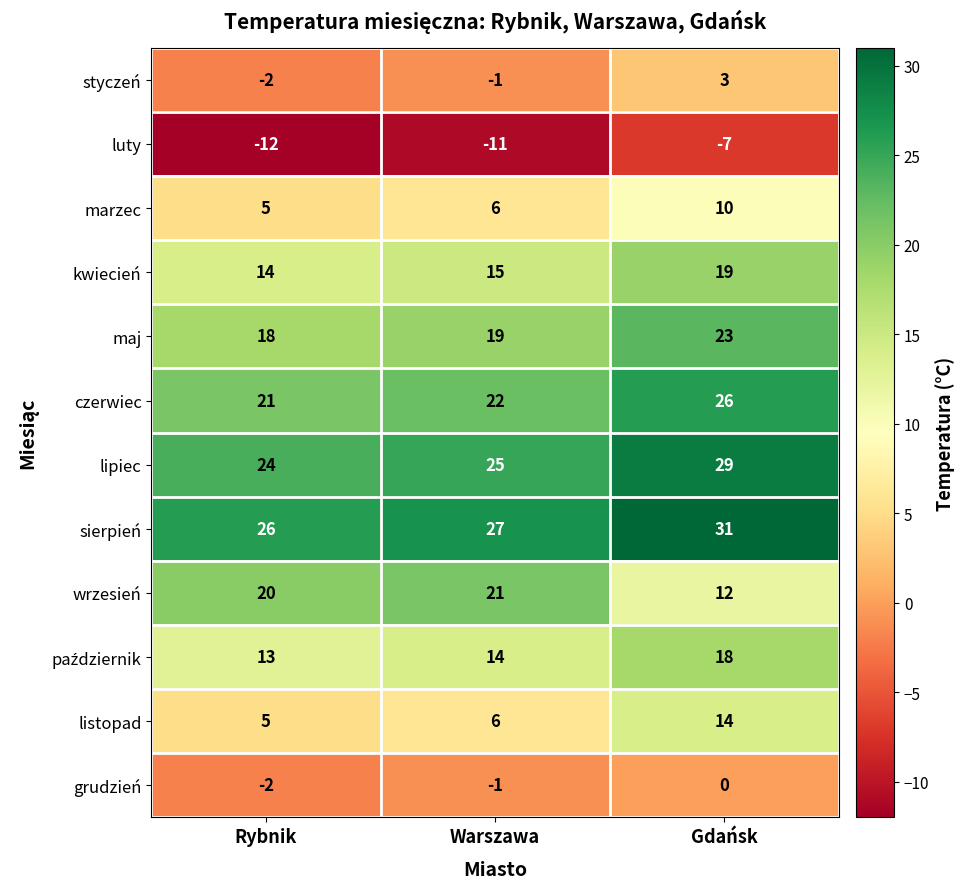

Which series has the largest total across all categories?

sierpień